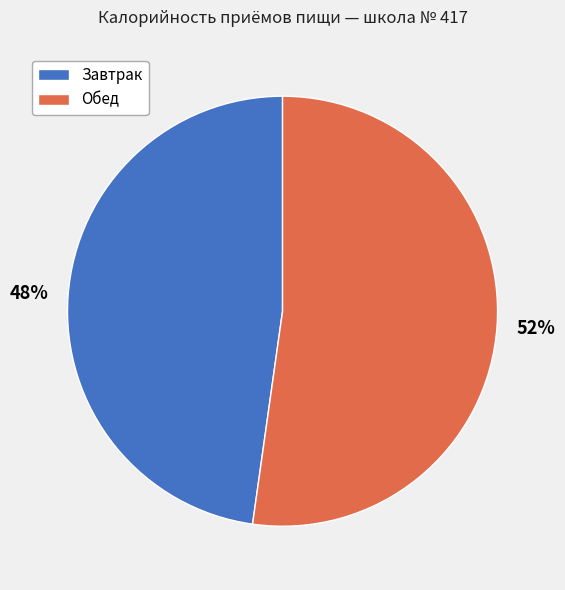

What percentage is the Обед slice, to the nearest percent?

52%